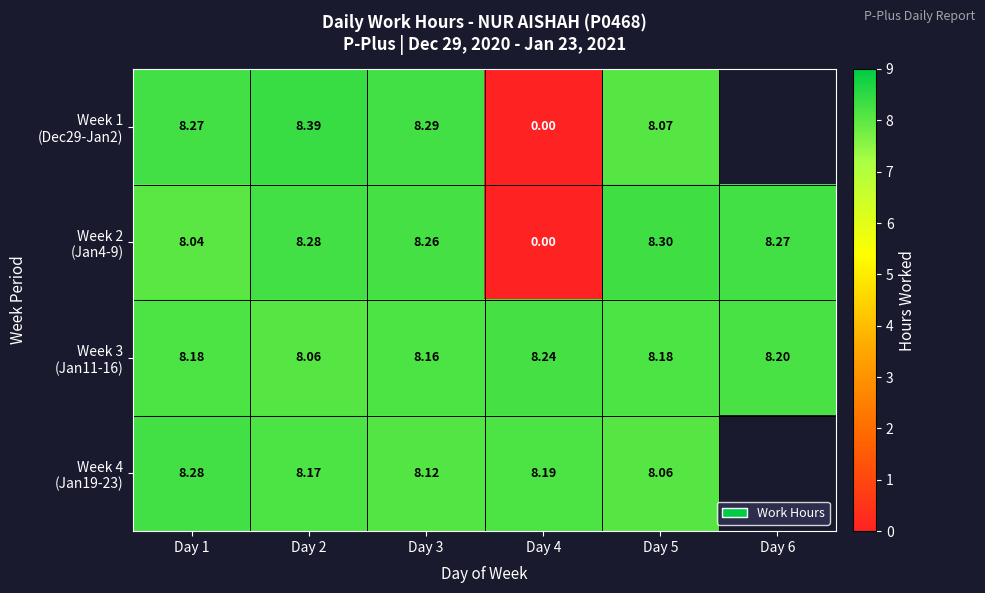

What is the difference between the highest and lowest values at Day 3?

0.2